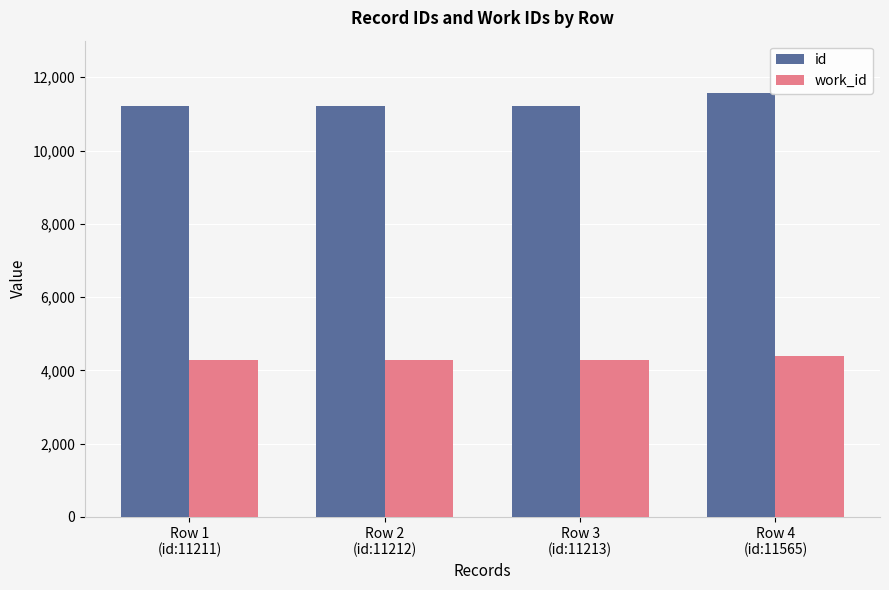

Count the number of data series in this chart.

2